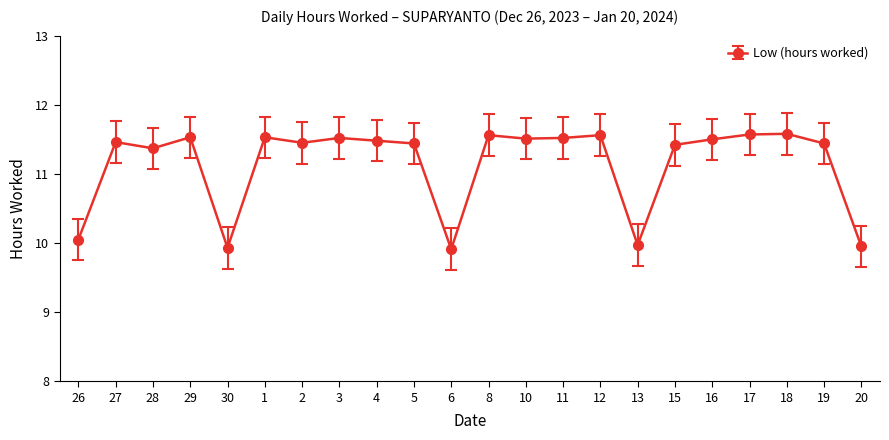

Which has a higher value, 18 or 13?

18